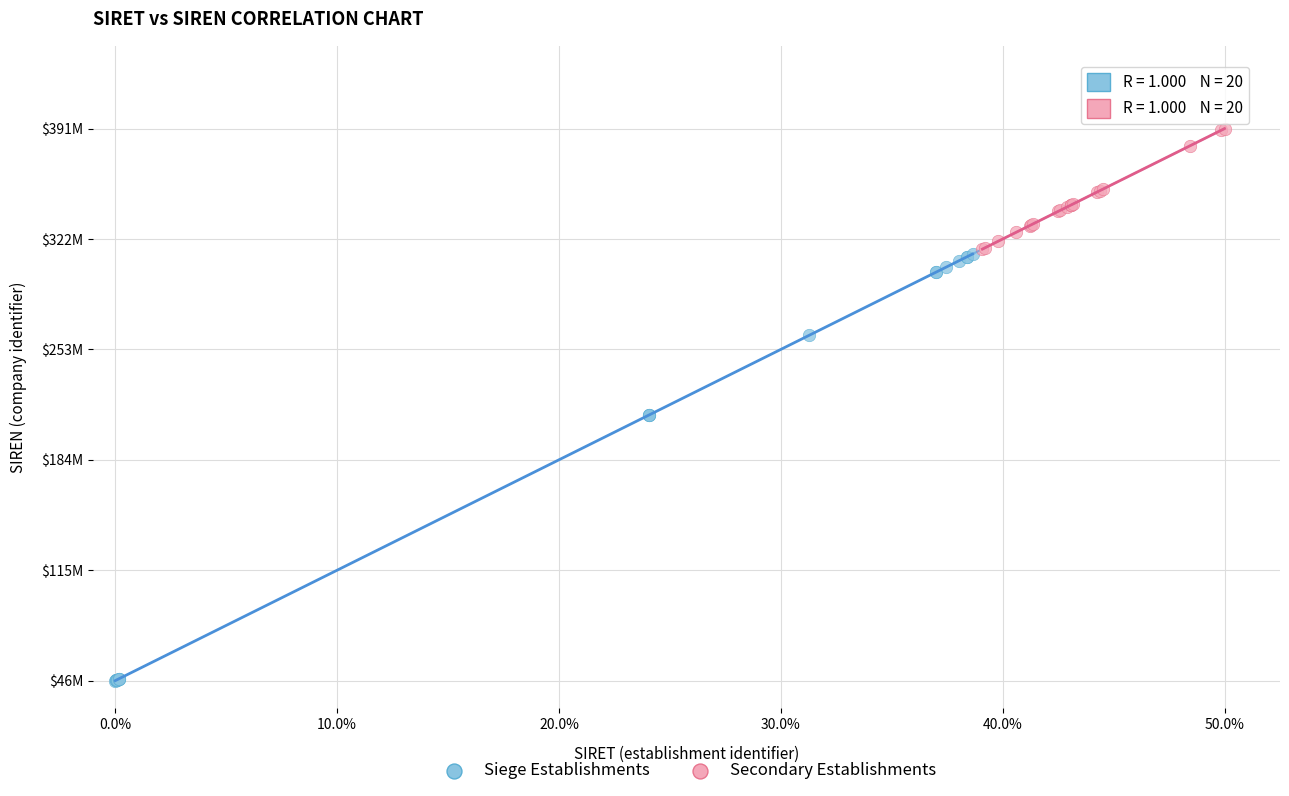

What are all the series names shown in the legend?

Siege Establishments, Secondary Establishments